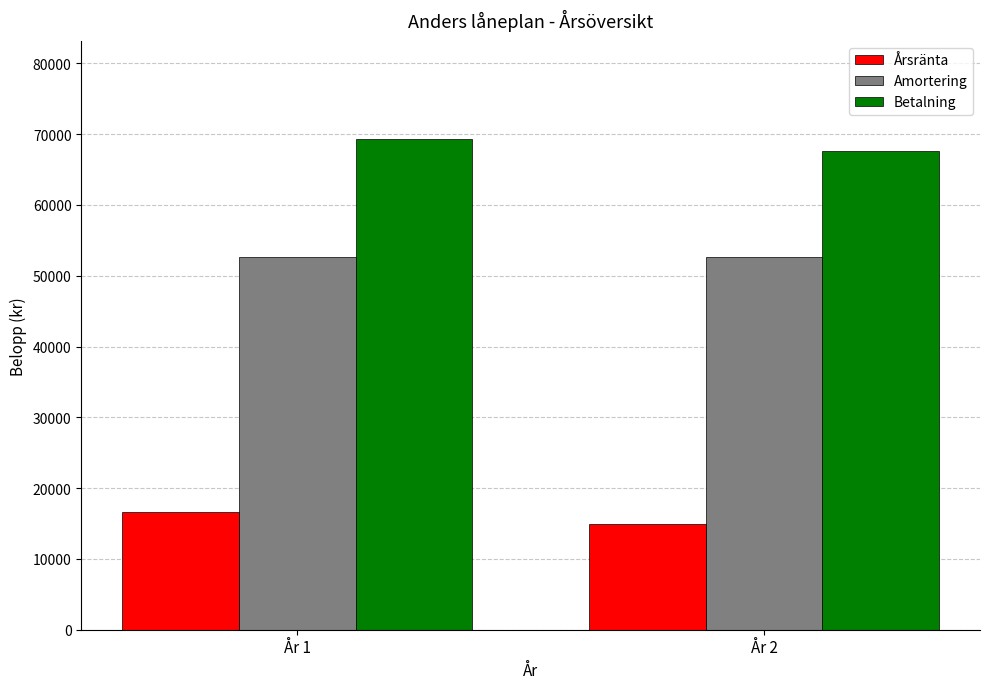

Rank the series by their maximum value, from lowest to highest.

Årsränta, Amortering, Betalning